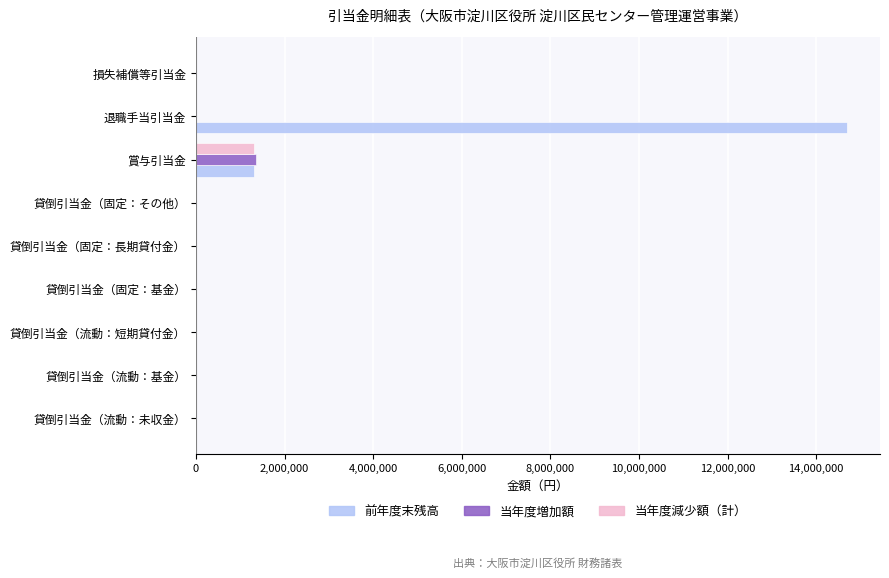

True or false: 前年度末残高 has a value of 9381860 at 貸倒引当金（固定：その他）.

False